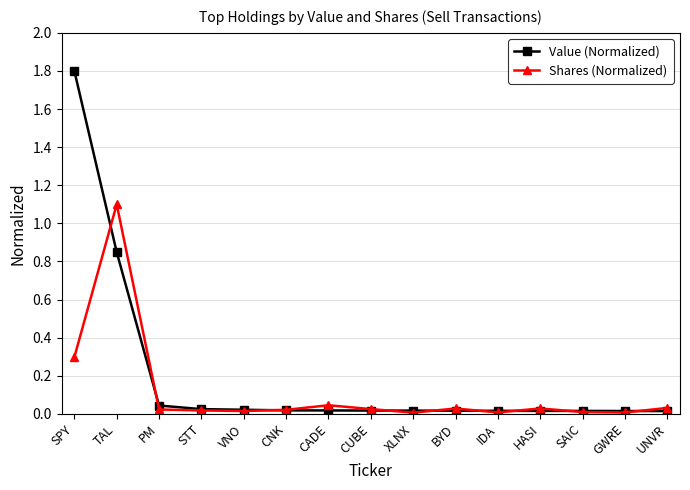

Rank the series by their average value, from highest to lowest.

Value (Normalized), Shares (Normalized)